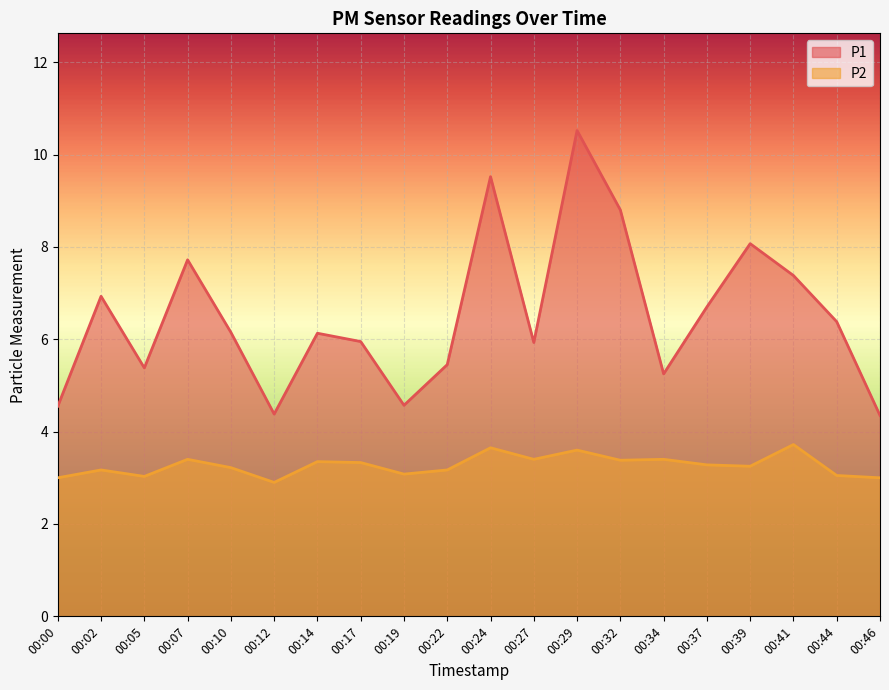

What is the average value of the P2 series?

3.3